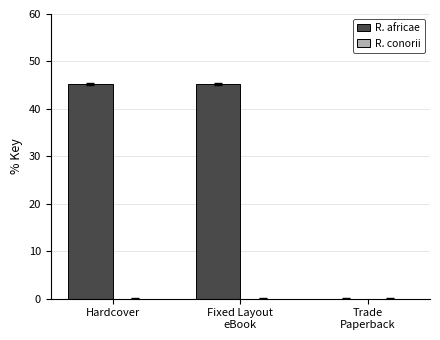

How many groups of bars are there?

3